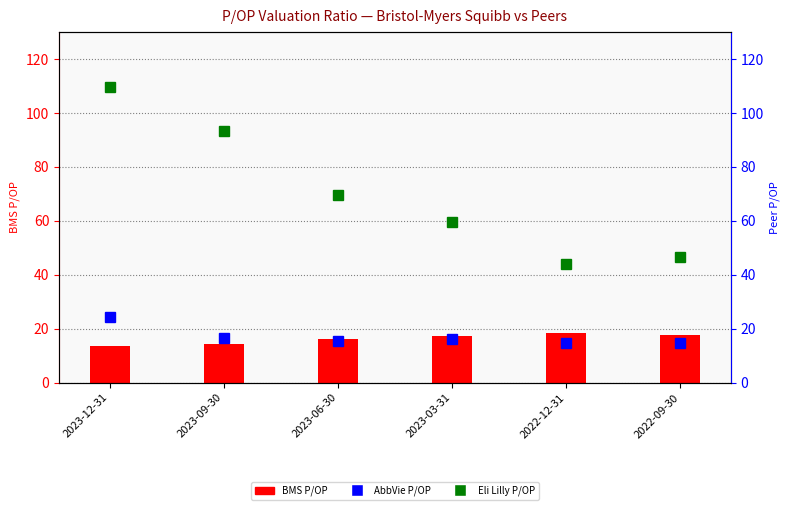

What is the difference between the highest and lowest values at 2022-09-30?

32.0